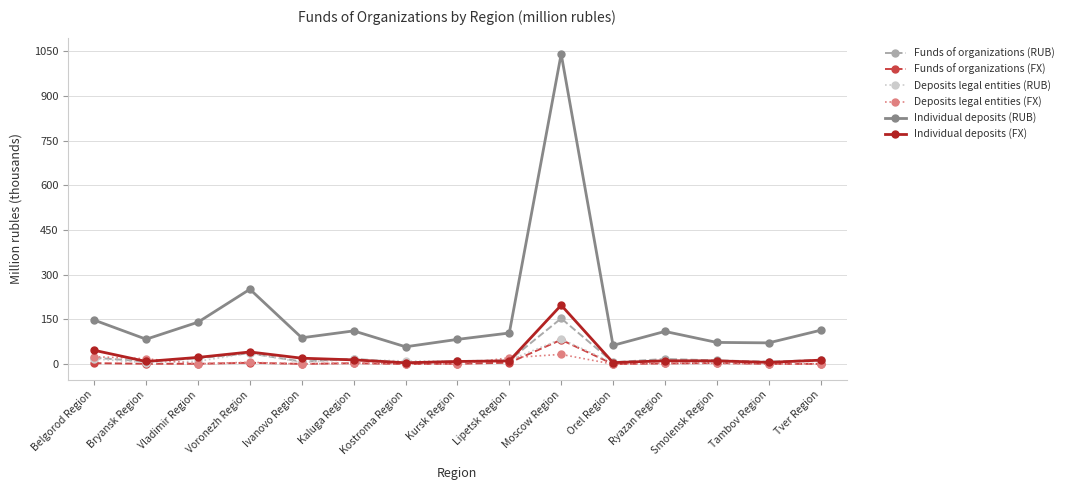

True or false: Deposits legal entities (FX) has more than 1 points higher than both neighbors.

True